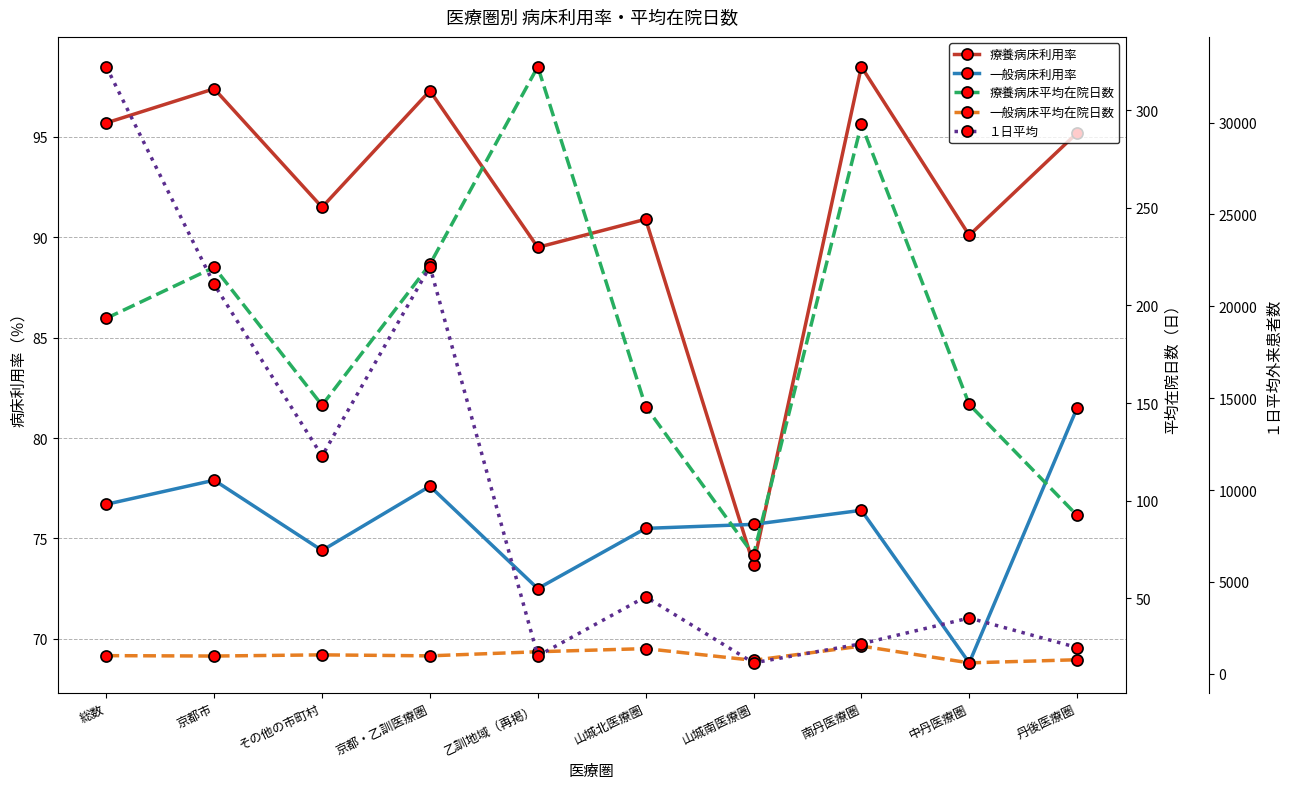

True or false: 一般病床平均在院日数 has a value of 24.3 at 山城北医療圏.

True